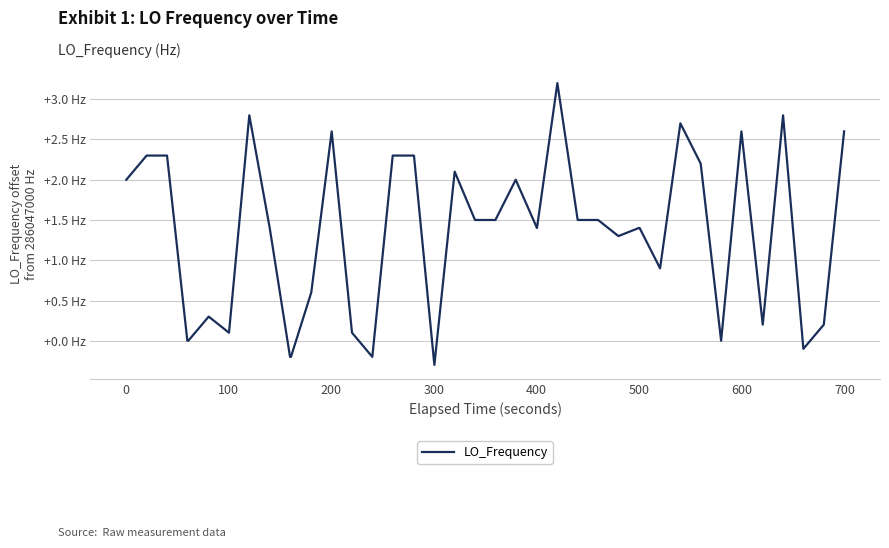

Is this an area chart (filled region under the line)?

No